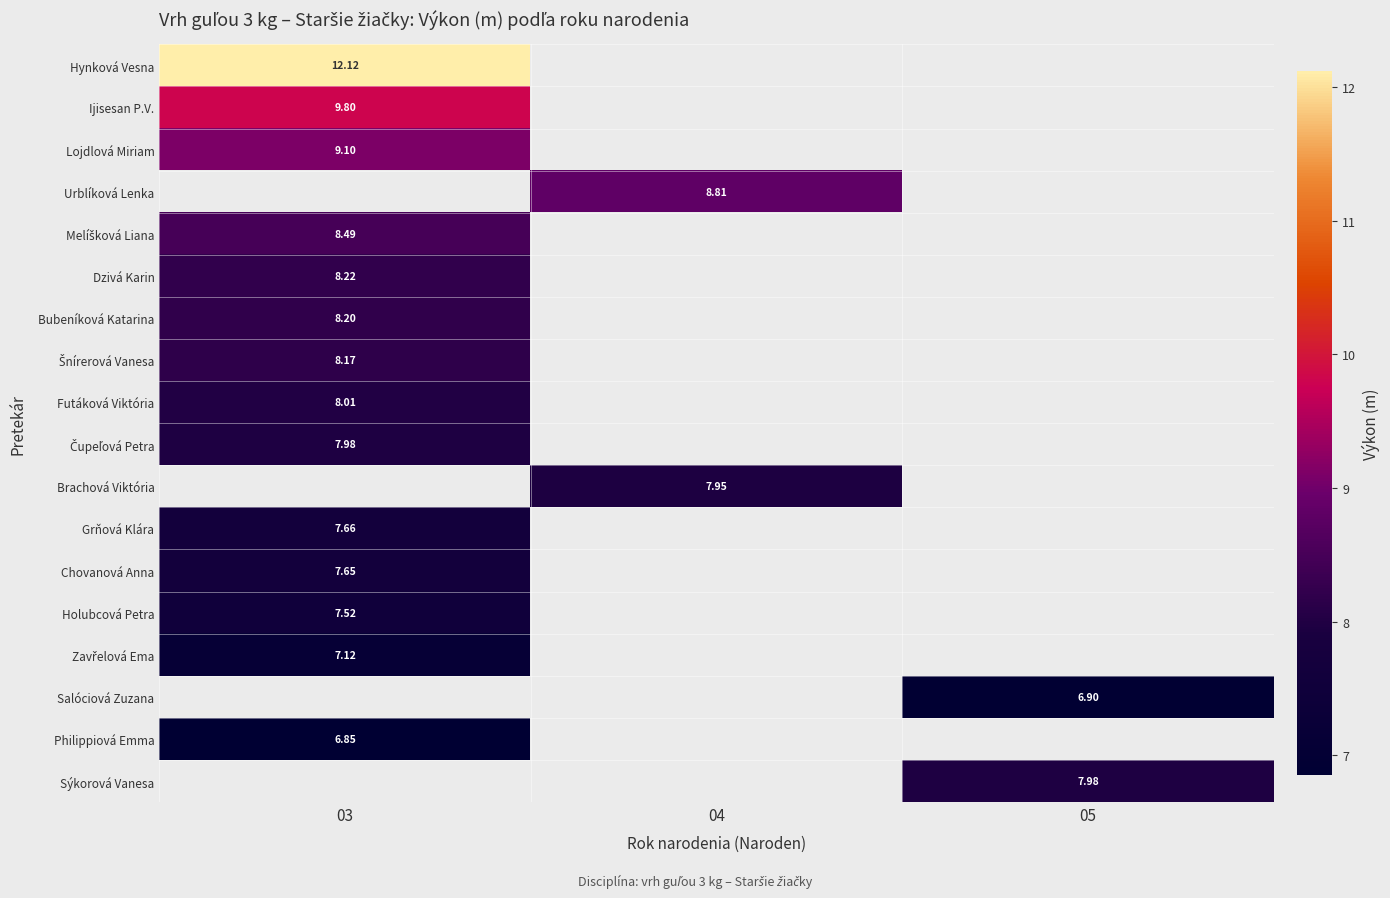

What is the greatest value displayed?

12.1